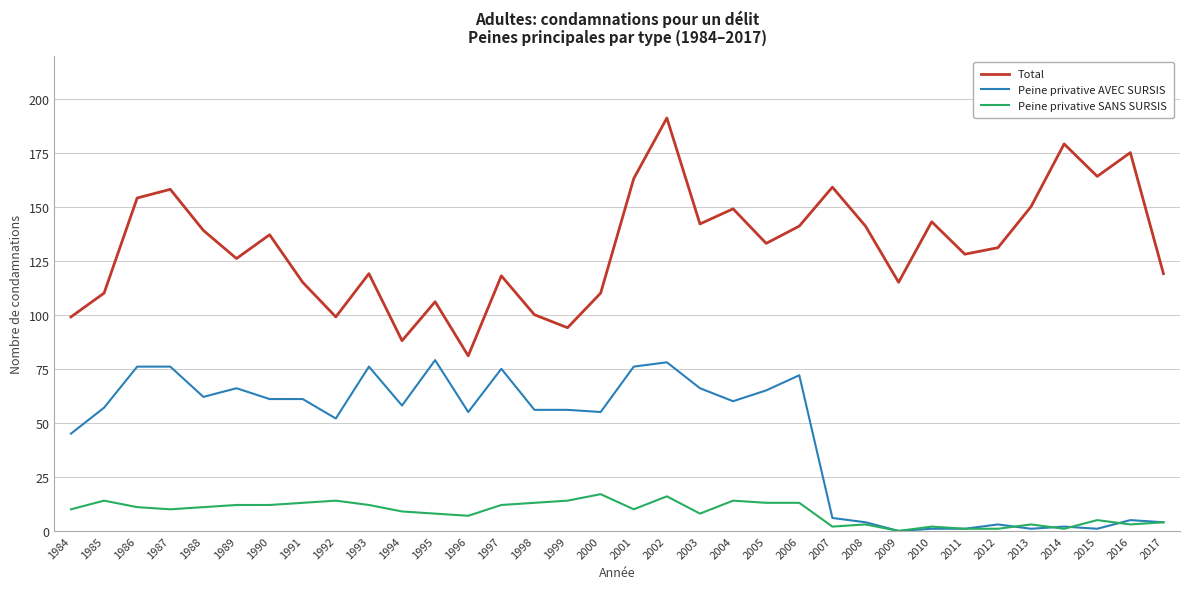

True or false: Total and Peine privative AVEC SURSIS intersect in this chart.

False